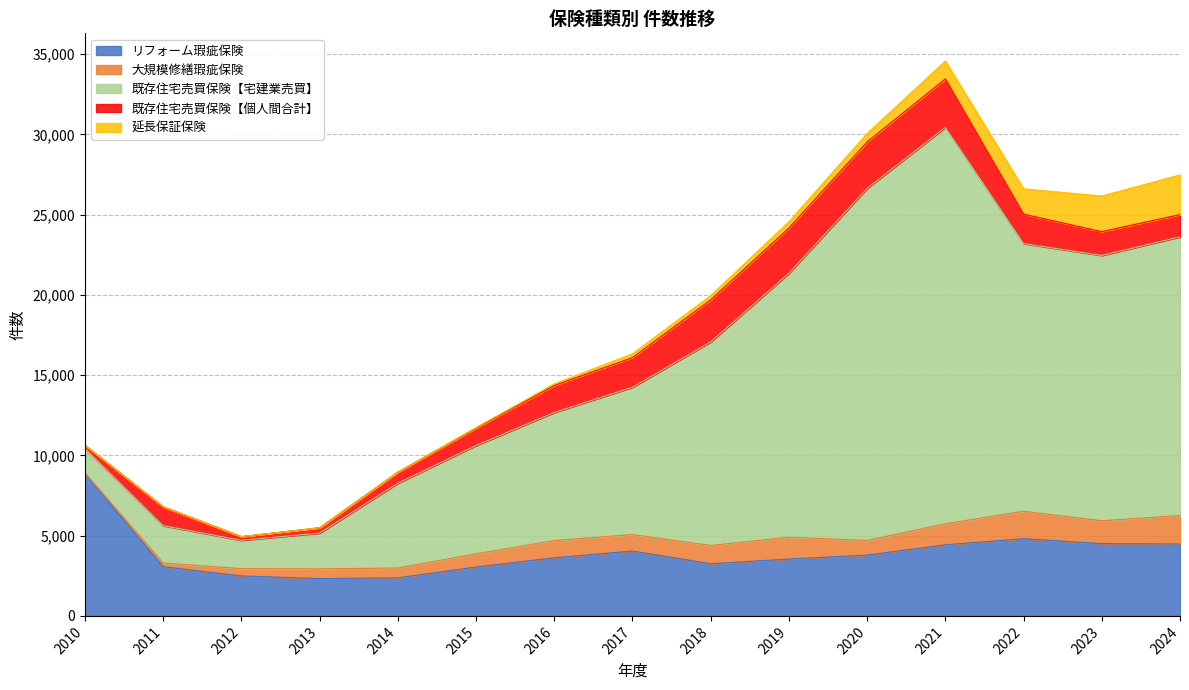

What value does the リフォーム瑕疵保険 series have at 2020, to the nearest 50?

3800